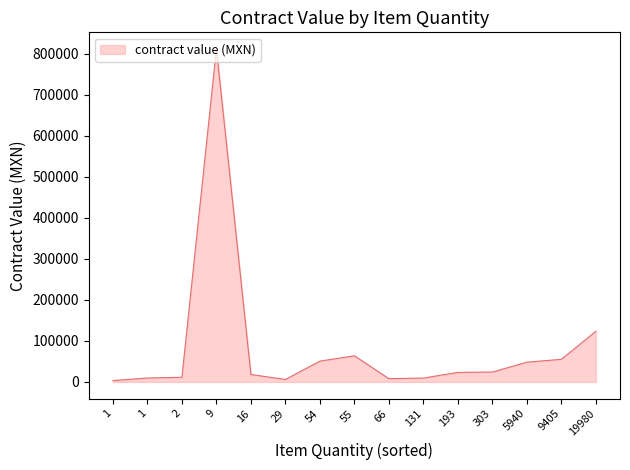

Where is the data nearest to the value 407683?

19980